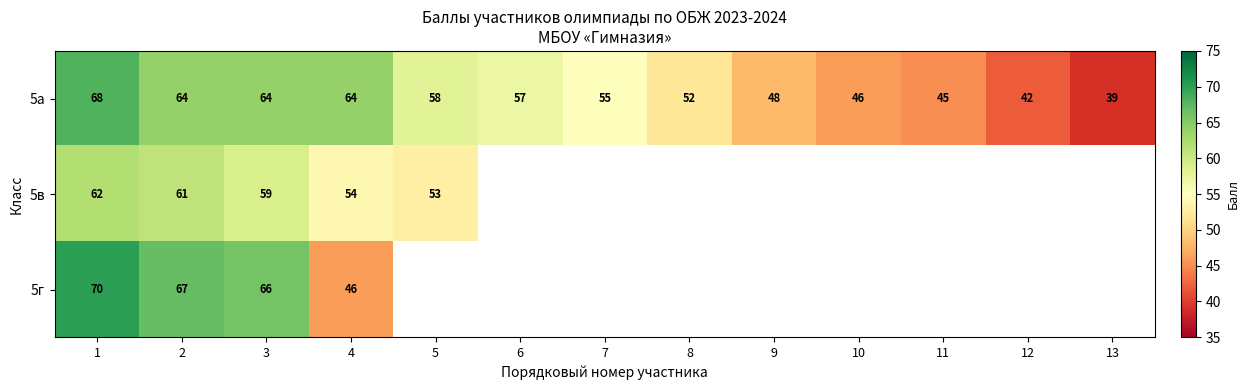

Which category has the lowest value in the 5а series?

13